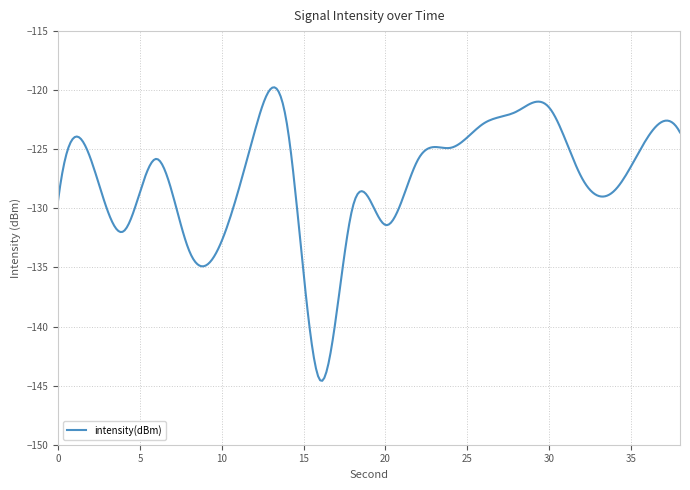

What is the greatest value displayed?

-119.8